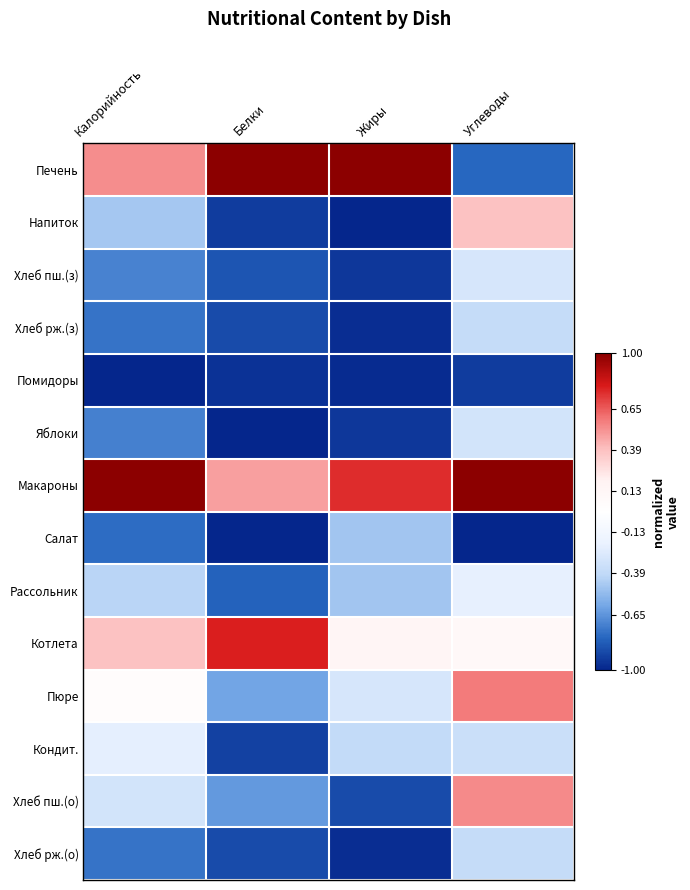

How many distinct data groups are displayed?

14